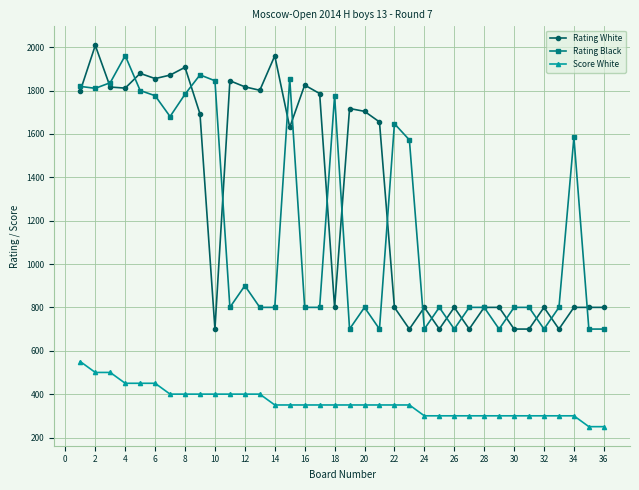

How many data points does each series have?

36